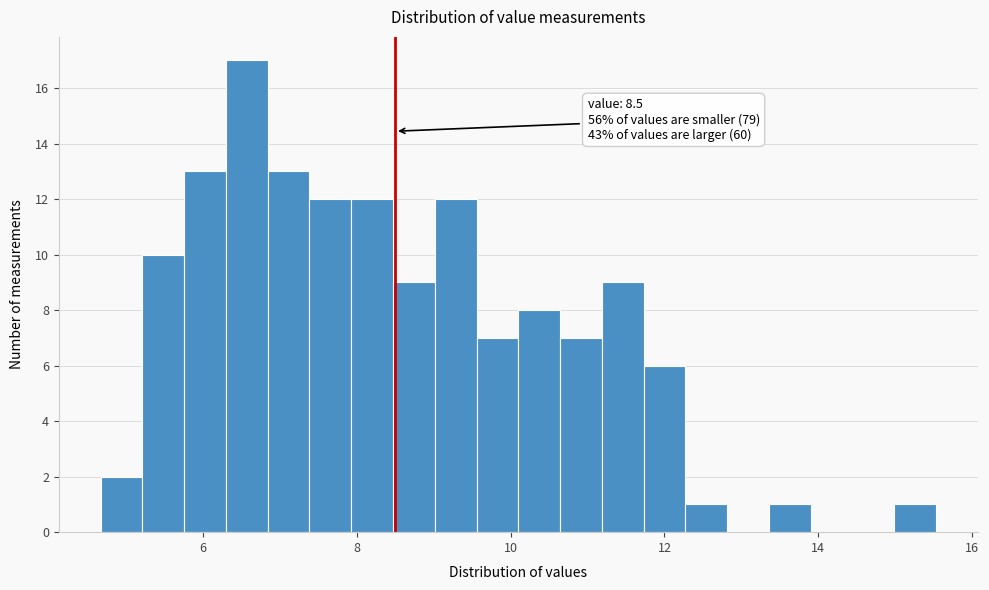

Around what value on the x-axis is the tallest bar? Give the approximate position of its centre, as read against the axis.

6.6